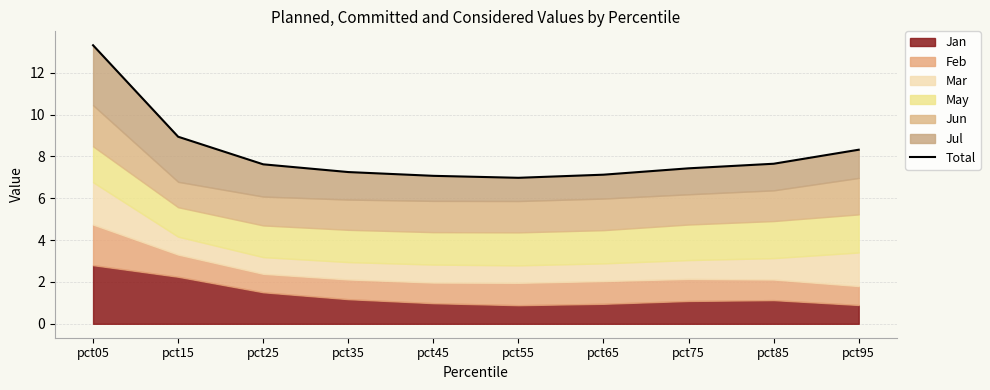

What is the difference between the values at pct95 and pct75?

0.9